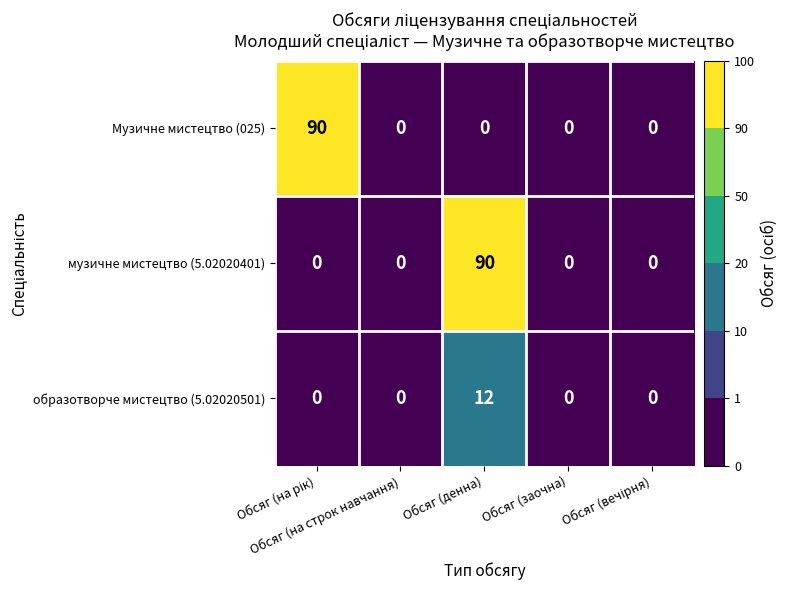

What is the maximum value for образотворче мистецтво (5.02020501)?

12